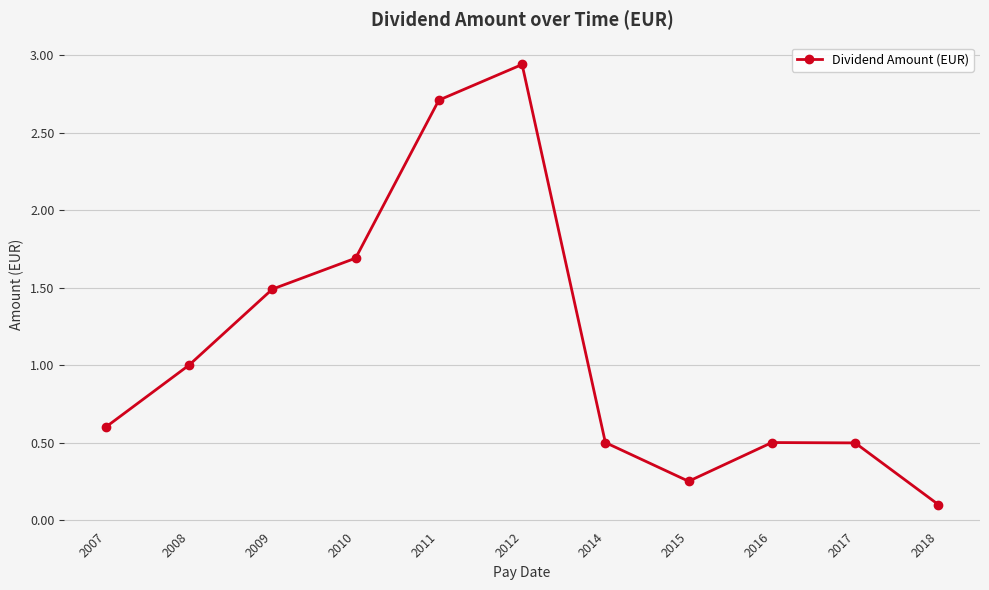

Between 2012 and 2009, which is larger?

2012